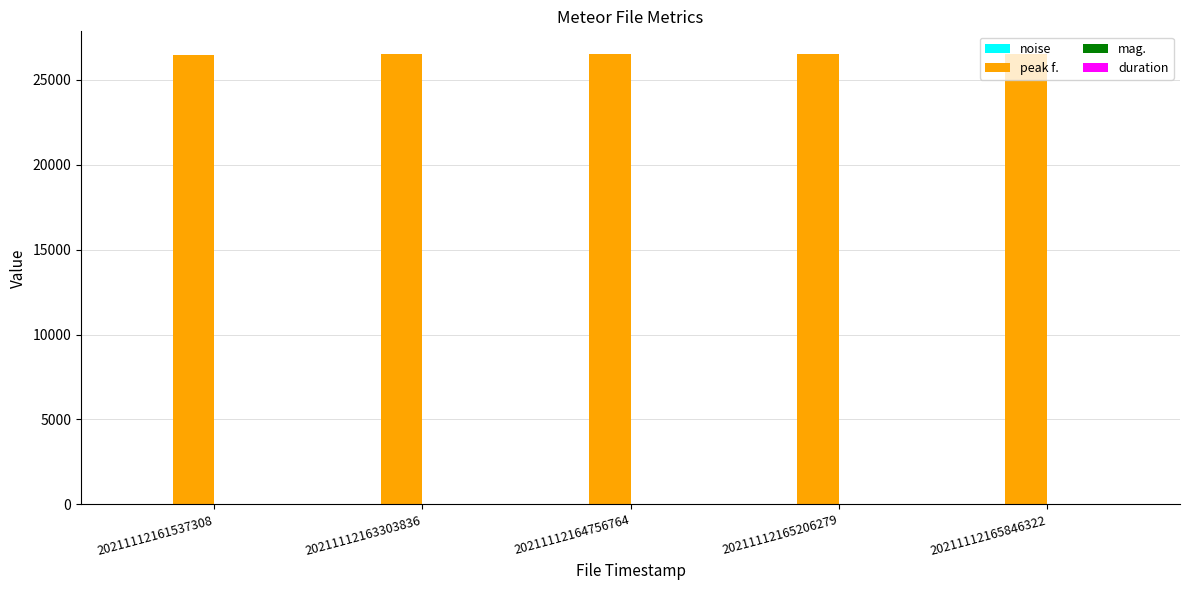

What is the maximum value shown in the chart?

26537.1